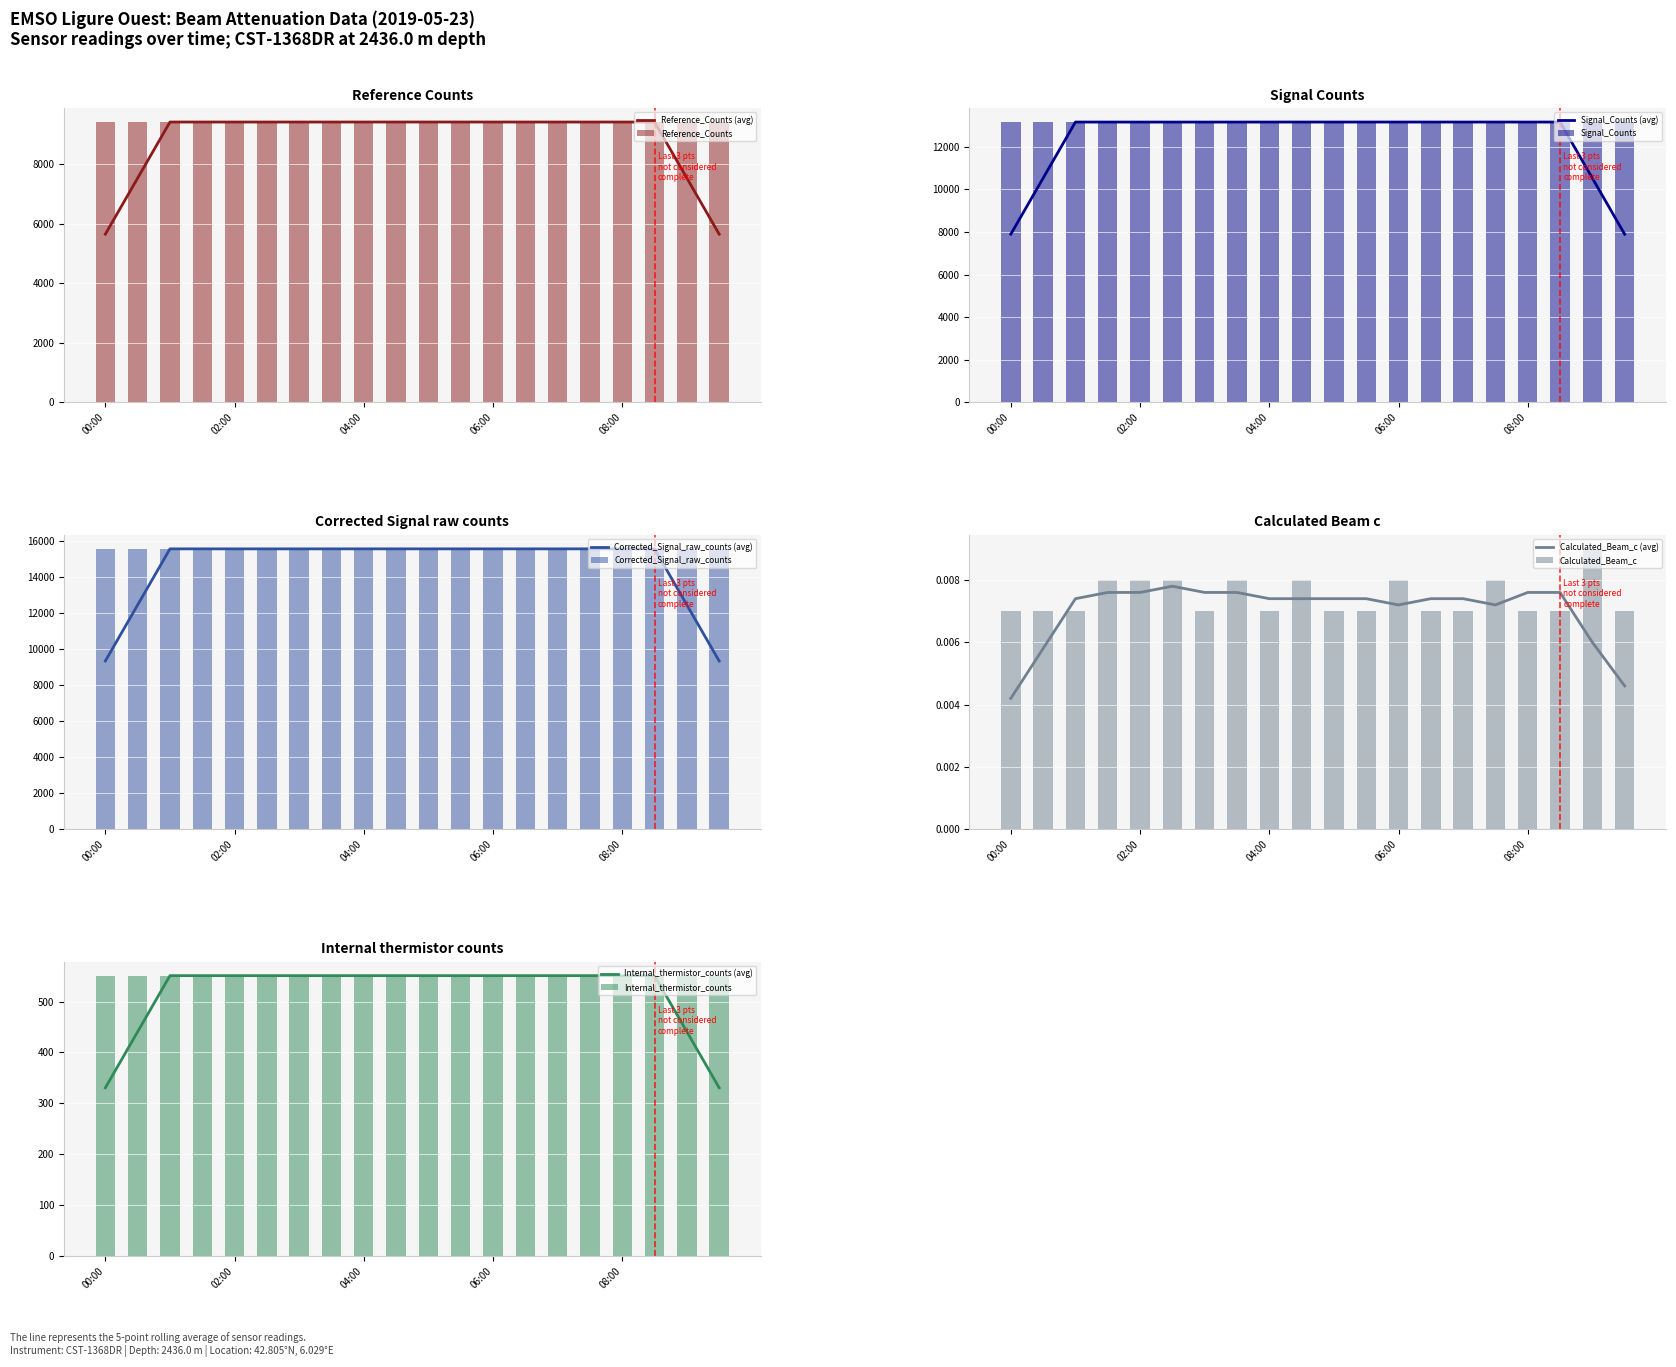

At which label is Calculated_Beam_c closest to 0?

00:00